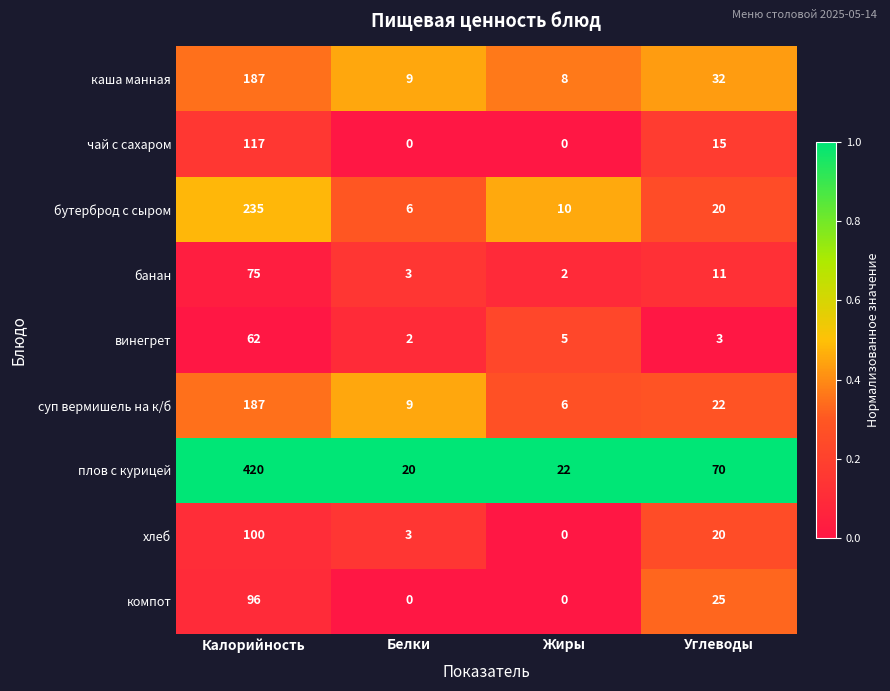

List the labels in order of суп вермишель на к/б value, smallest first.

Жиры, Белки, Углеводы, Калорийность